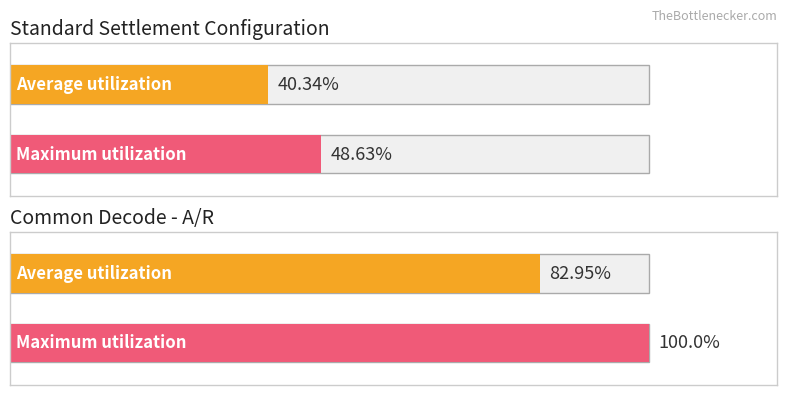

Which series has the largest range (max minus min)?

Maximum utilization